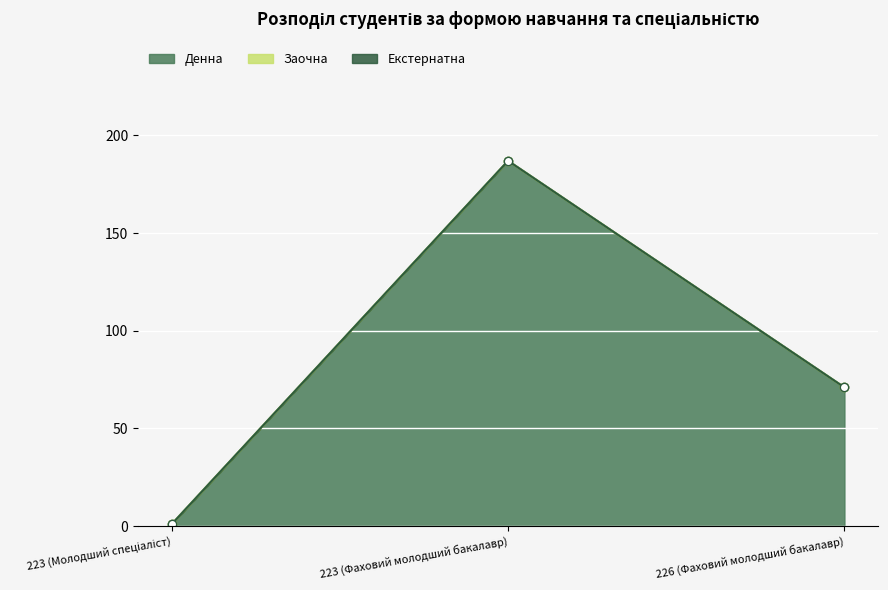

How many data points in Денна are above 71?

1